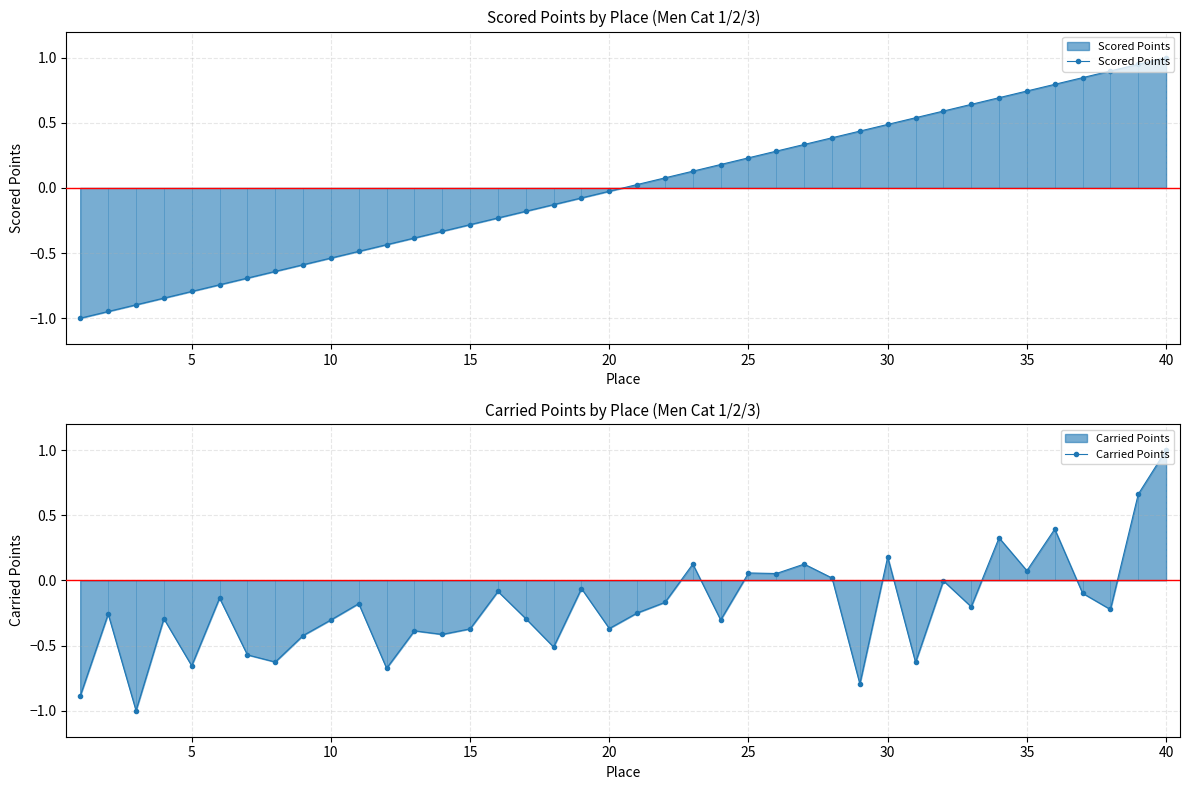

What is the average value of the Carried Points series?

-0.2